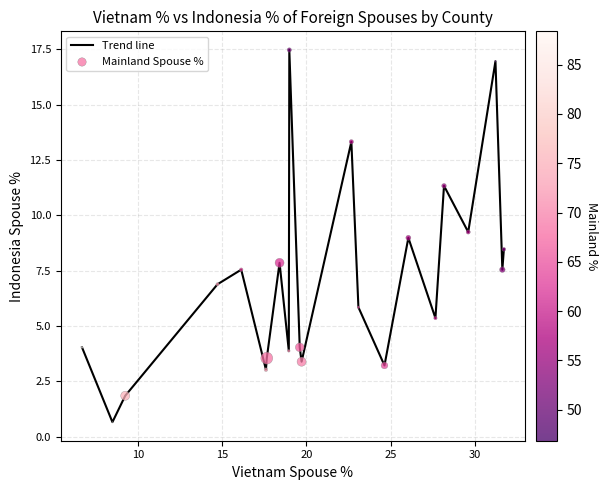

What is the minimum value shown in the chart?

0.7